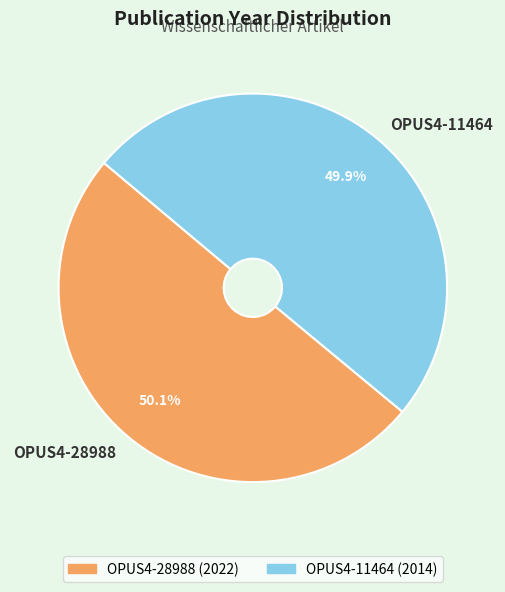

What percentage is the OPUS4-28988 slice, to the nearest percent?

50%